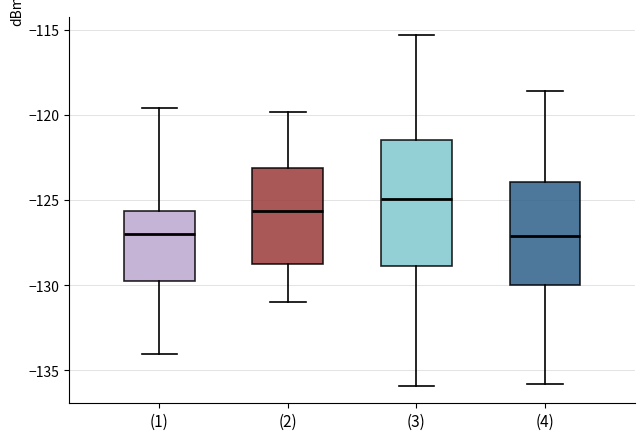

Reading left to right, read every box against the y-axis: the position of its median line, the range the box covers, and the ends of its whiskers. The values are not printed on the chart, so give them approximately, as read against the axis.

(1): median -127.0, box -130.0 to -125.5, whiskers -134.0 to -119.5
(2): median -125.5, box -128.5 to -123.0, whiskers -131.0 to -120.0
(3): median -125.0, box -129.0 to -121.5, whiskers -136.0 to -115.5
(4): median -127.0, box -130.0 to -124.0, whiskers -136.0 to -118.5